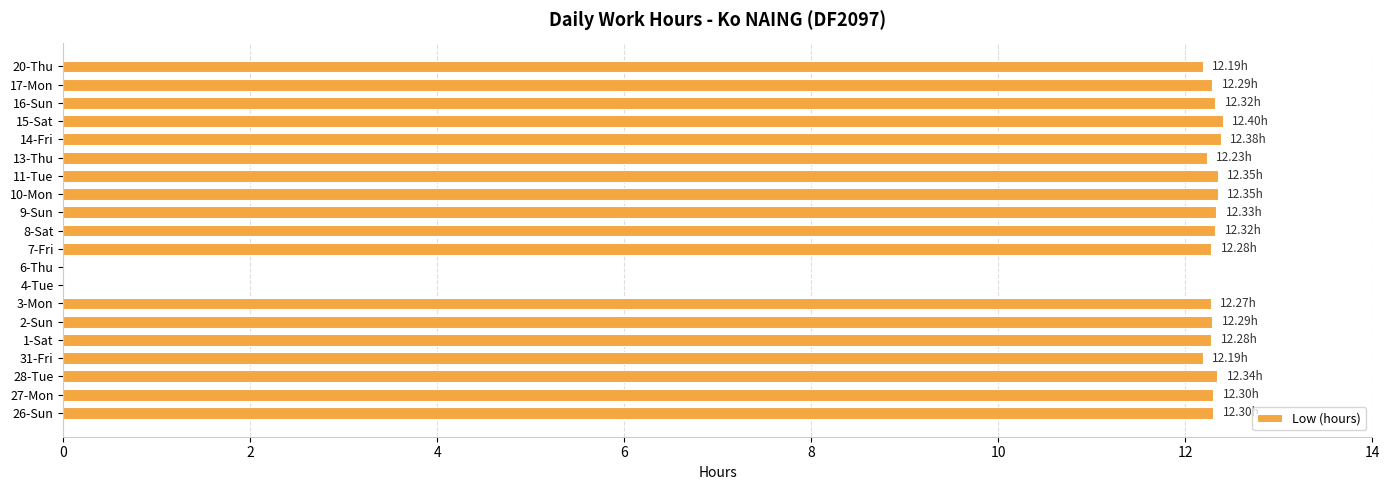

How many data points are above 12?

18